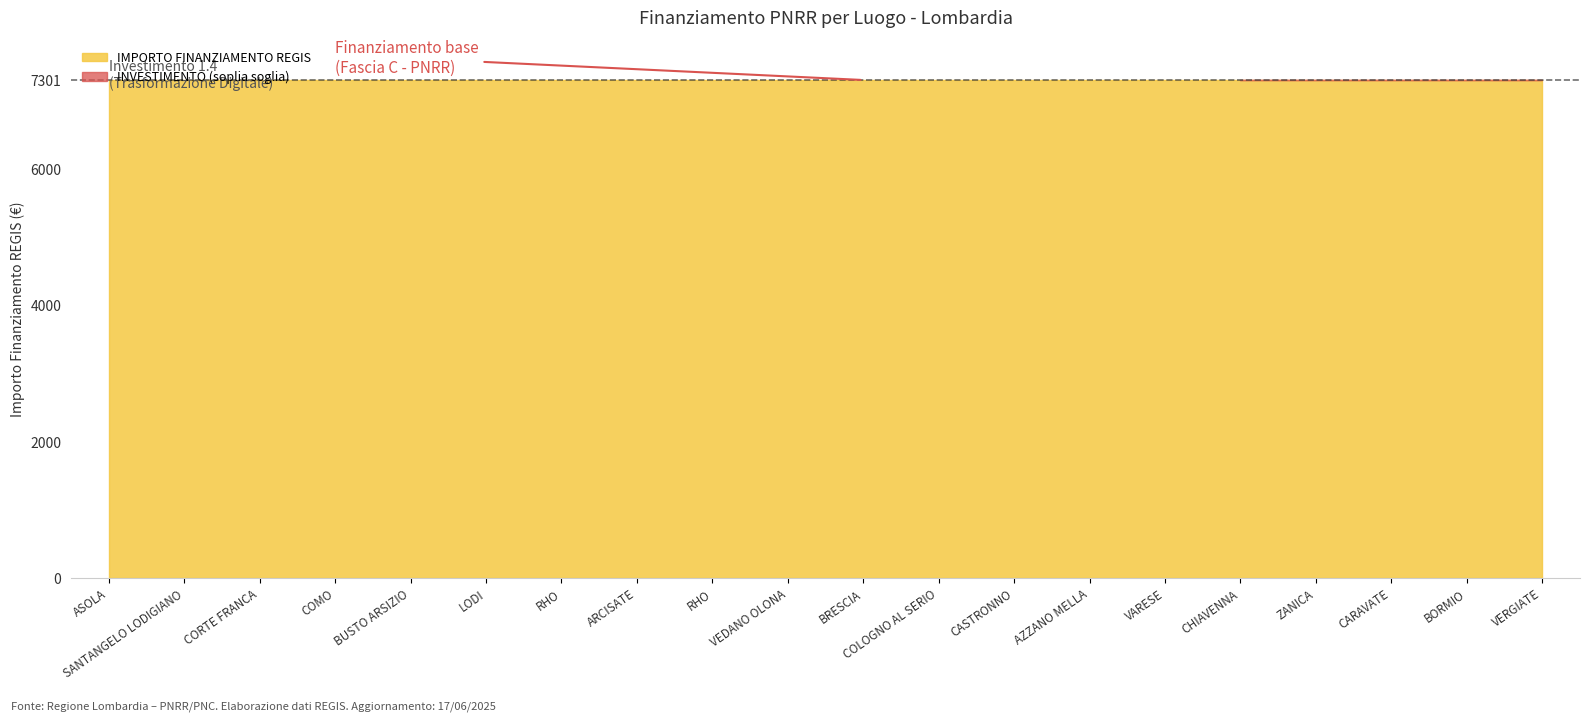

What are all the series names shown in the legend?

IMPORTO FINANZIAMENTO REGIS, INVESTIMENTO